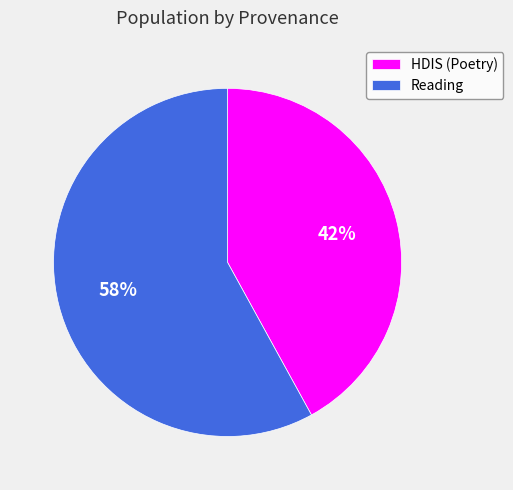

Rank the categories by value from highest to lowest.

Reading, HDIS (Poetry)